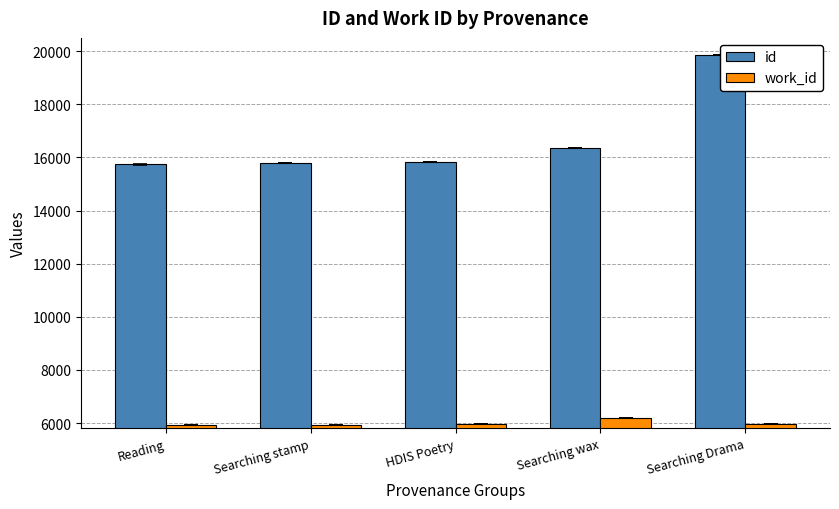

What value does the work_id series have at Searching stamp?

5940.0